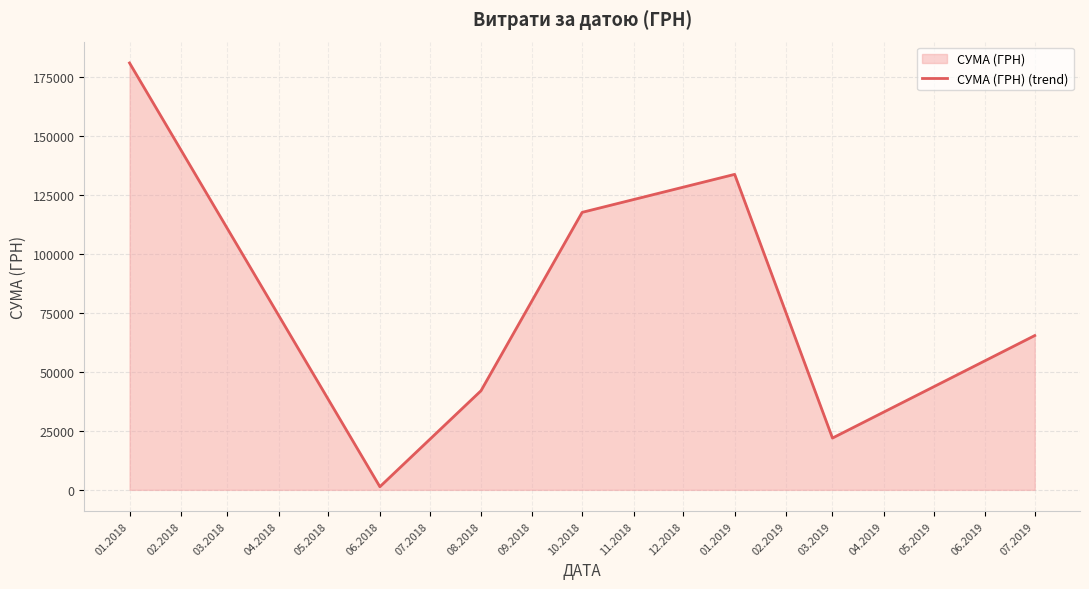

At which label does the data first exceed 65444?

01.2018